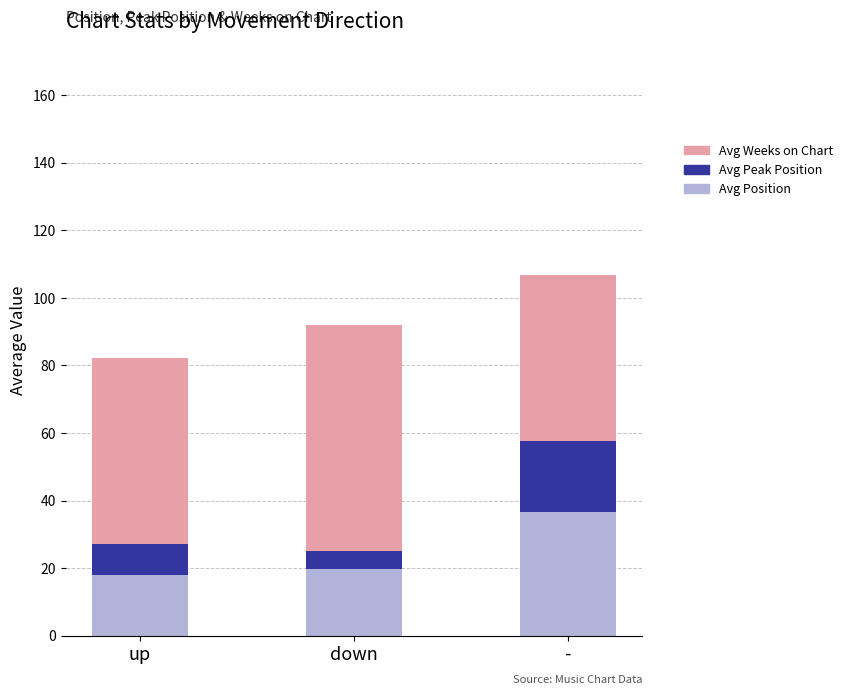

The value of Avg Position at down is 13.1. True or false?

False